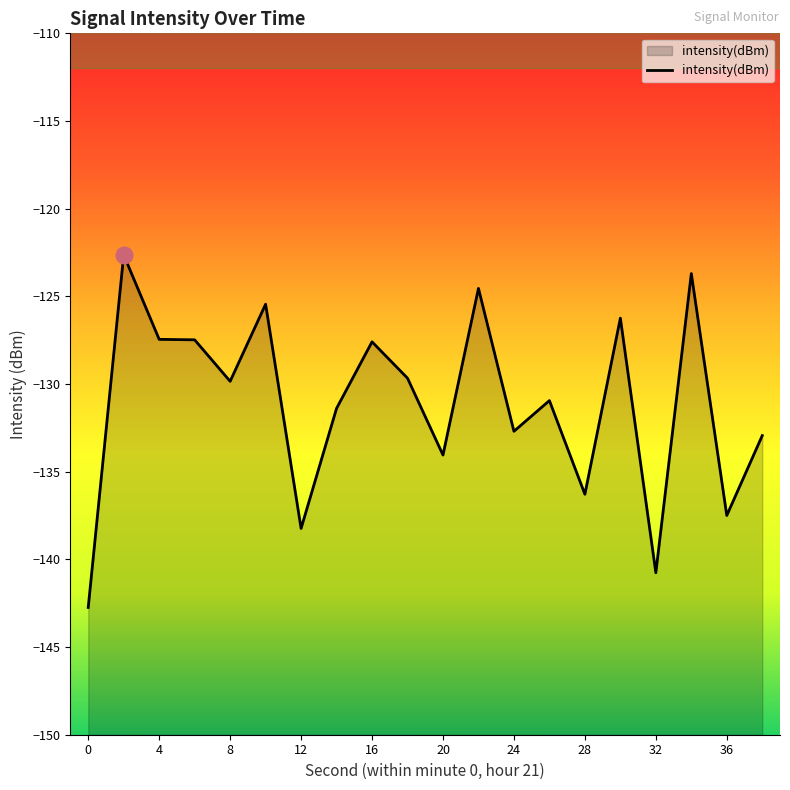

True or false: the data shows -137.5 at 36.

True